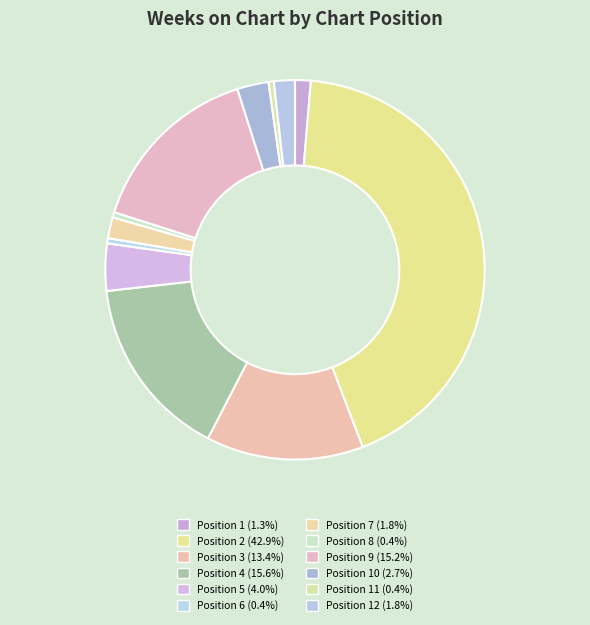

Count the number of slices in the pie.

12